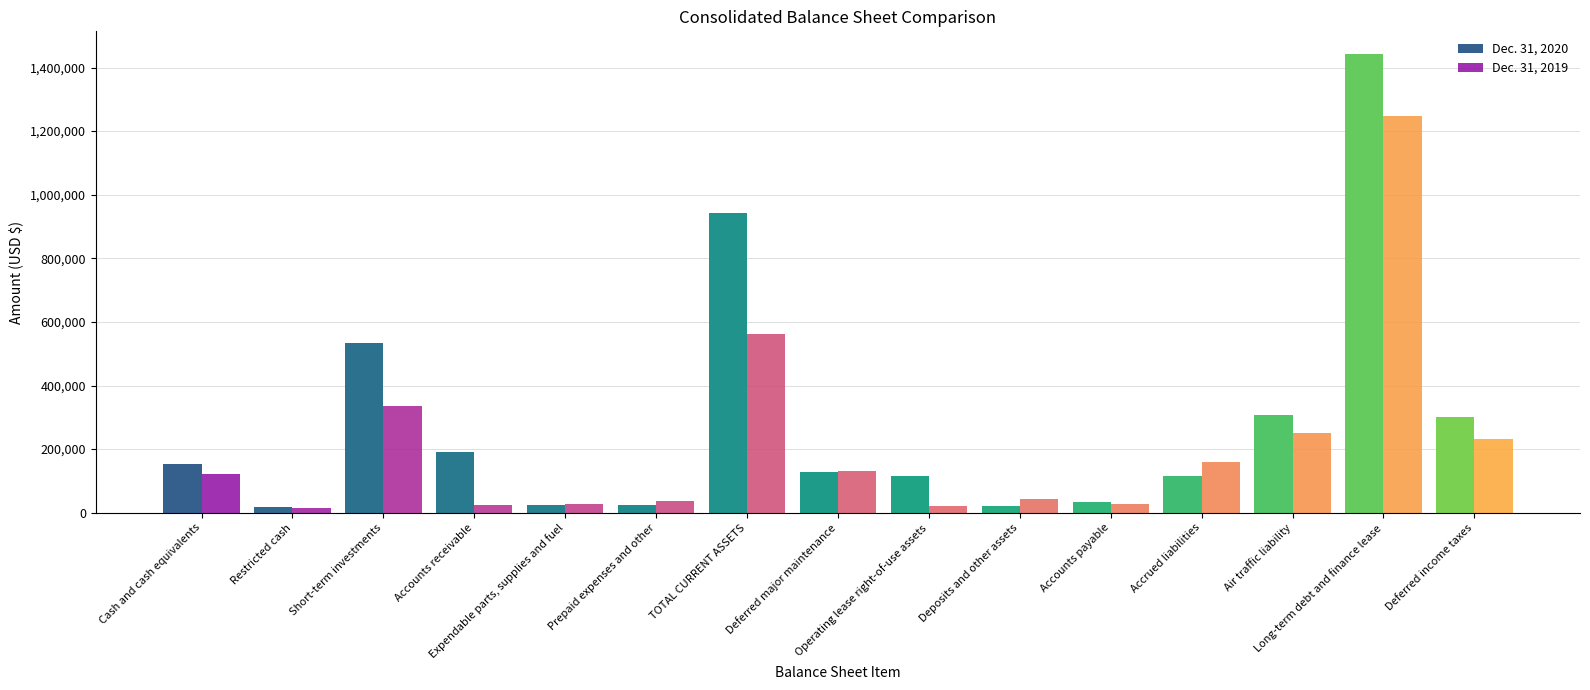

Which series has the largest range (max minus min)?

Dec. 31, 2020